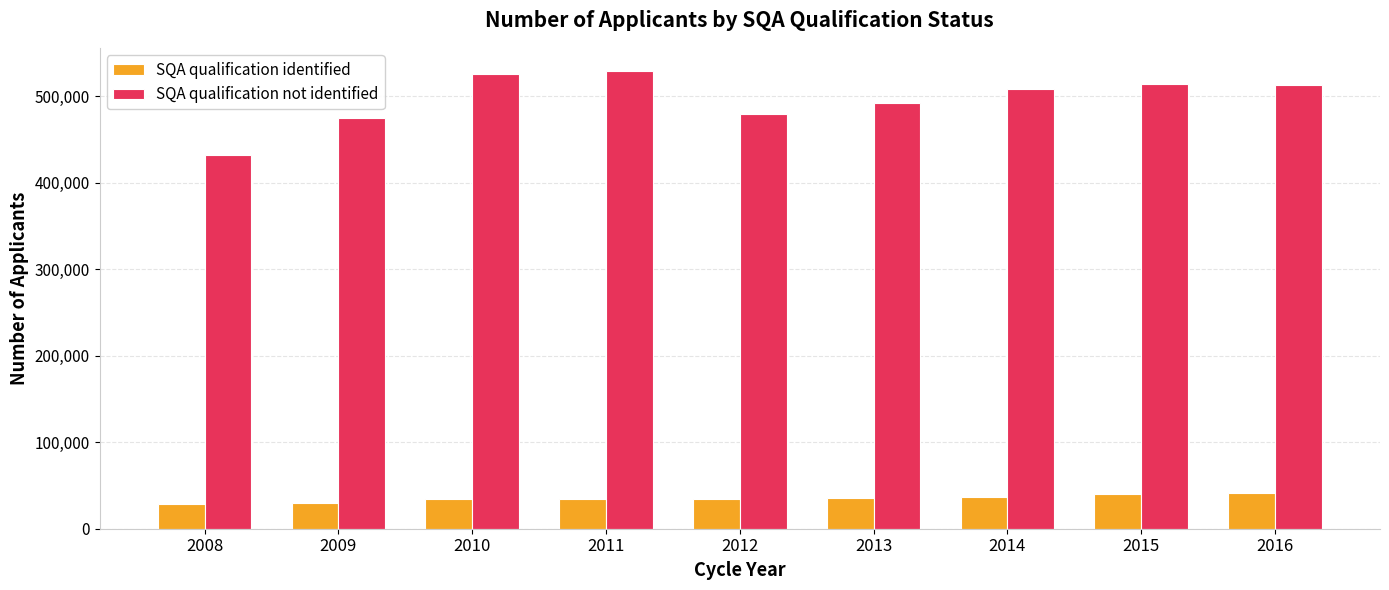

Rank the series by their maximum value, from lowest to highest.

SQA qualification identified, SQA qualification not identified